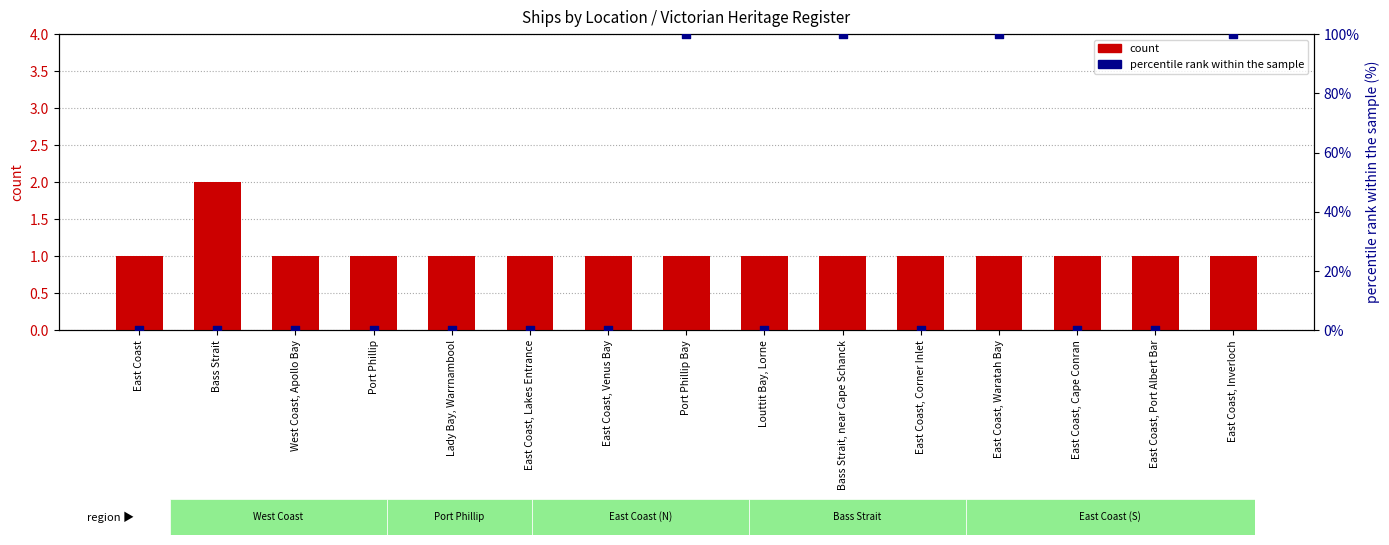

At how many categories does at least one series exceed 28?

4